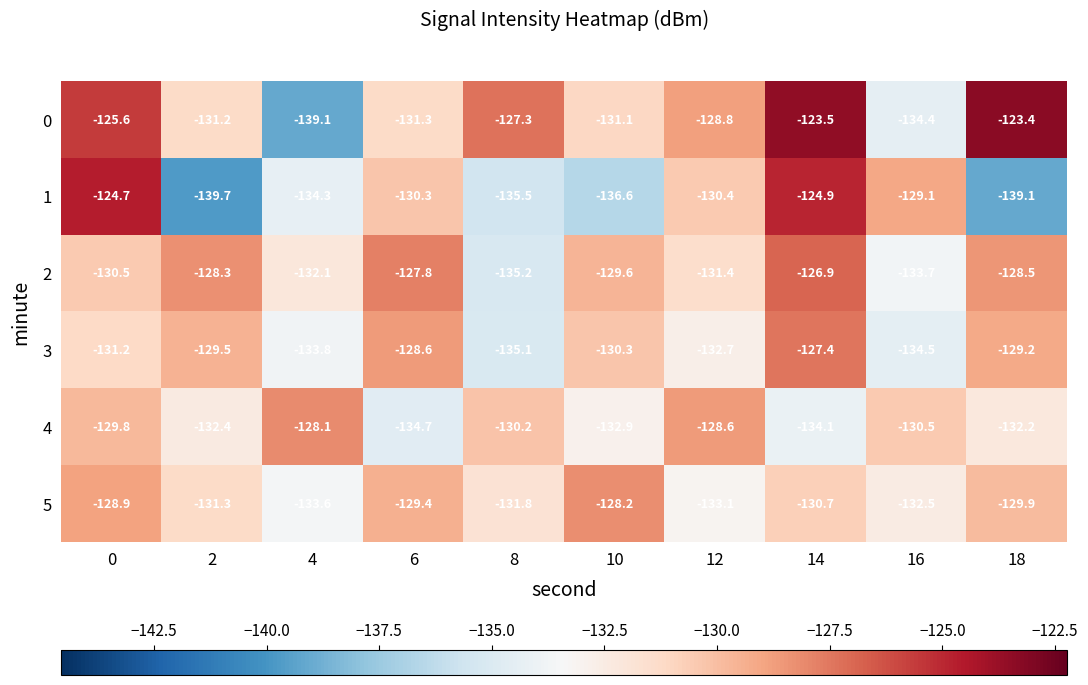

List the series in order of their peak value, highest first.

0, 1, 2, 3, 4, 5